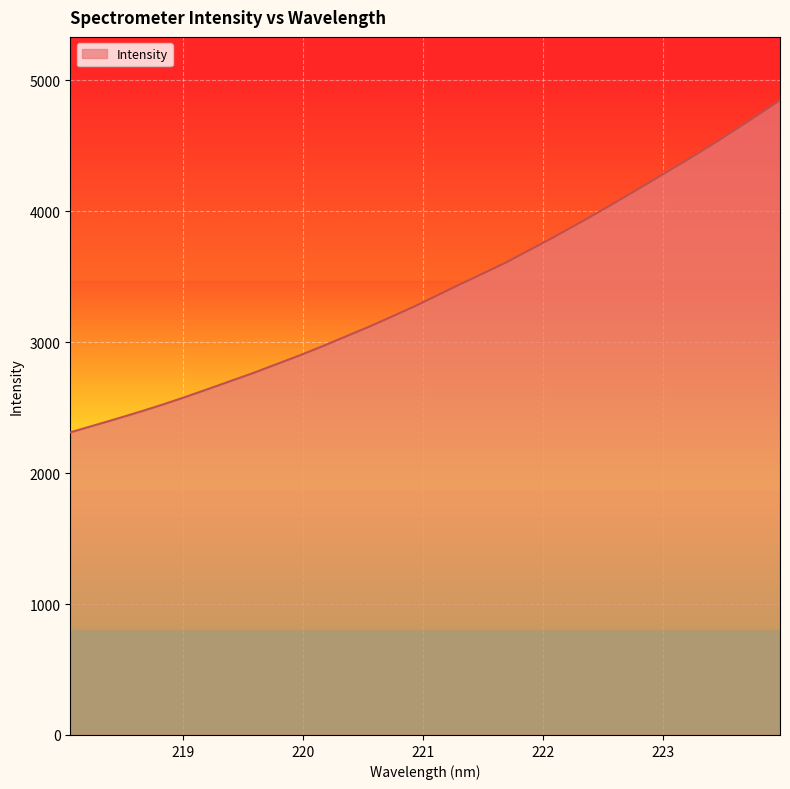

Reading left to right, transcribe all the data shown in this chart.

2310.7	2361.7	2413.0	2465.9	2521.0	2579.6	2640.6	2703.0	2764.8	2831.3	2897.6	2967.7	3041.3	3114.2	3191.8	3270.7	3355.1	3440.2	3522.3	3605.8	3698.5	3791.1	3887.2	3985.4	4086.6	4189.3	4293.4	4397.4	4504.3	4616.2	4730.0	4845.7